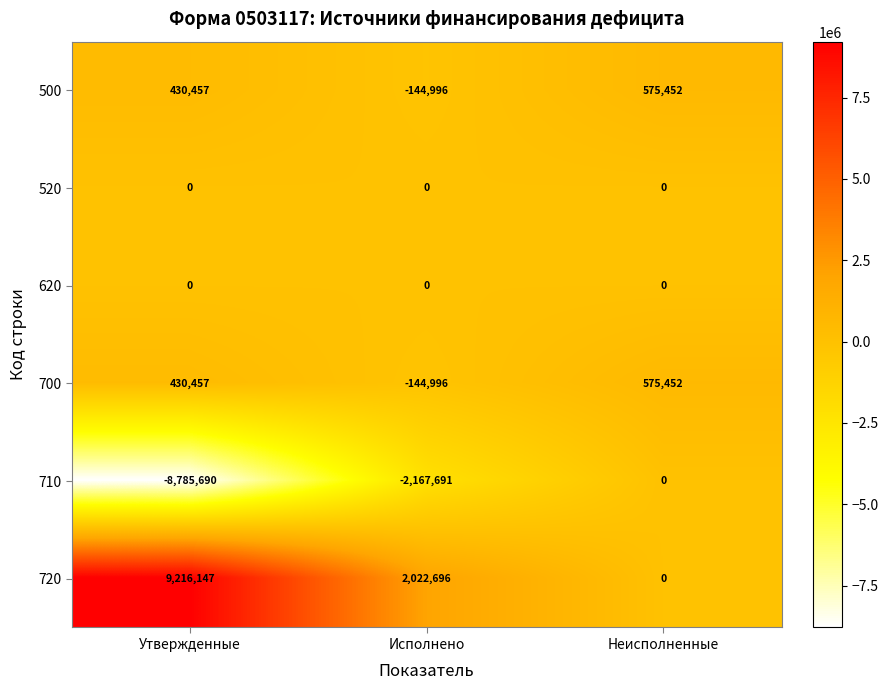

How many categories are shown in the chart?

3